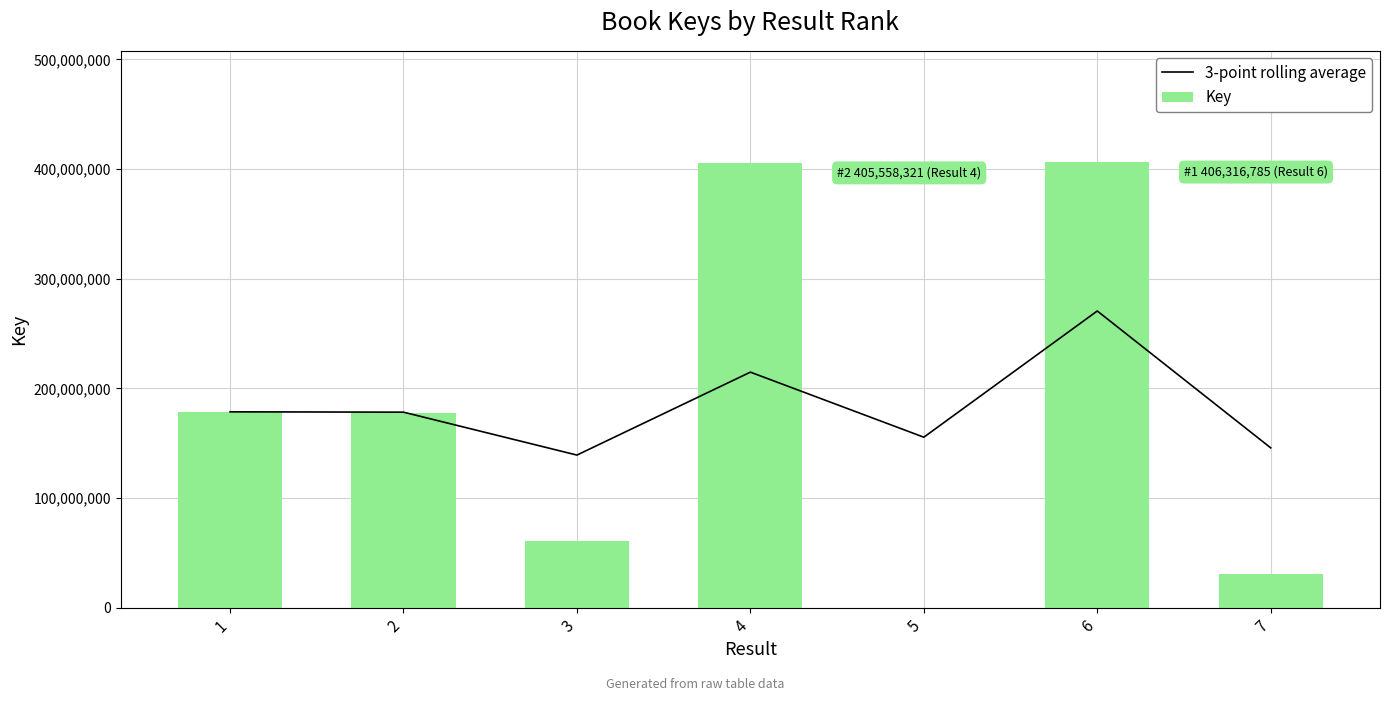

Rank the series by their average value, from lowest to highest.

Key, 3-point rolling average